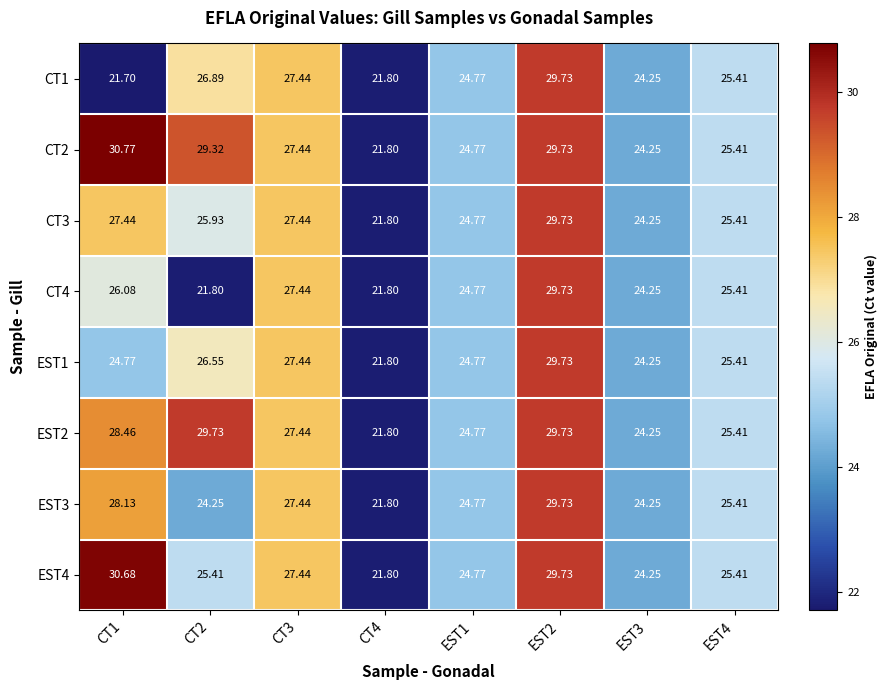

Is the value of EST2 at CT2 greater than the value of CT4 at CT1?

Yes